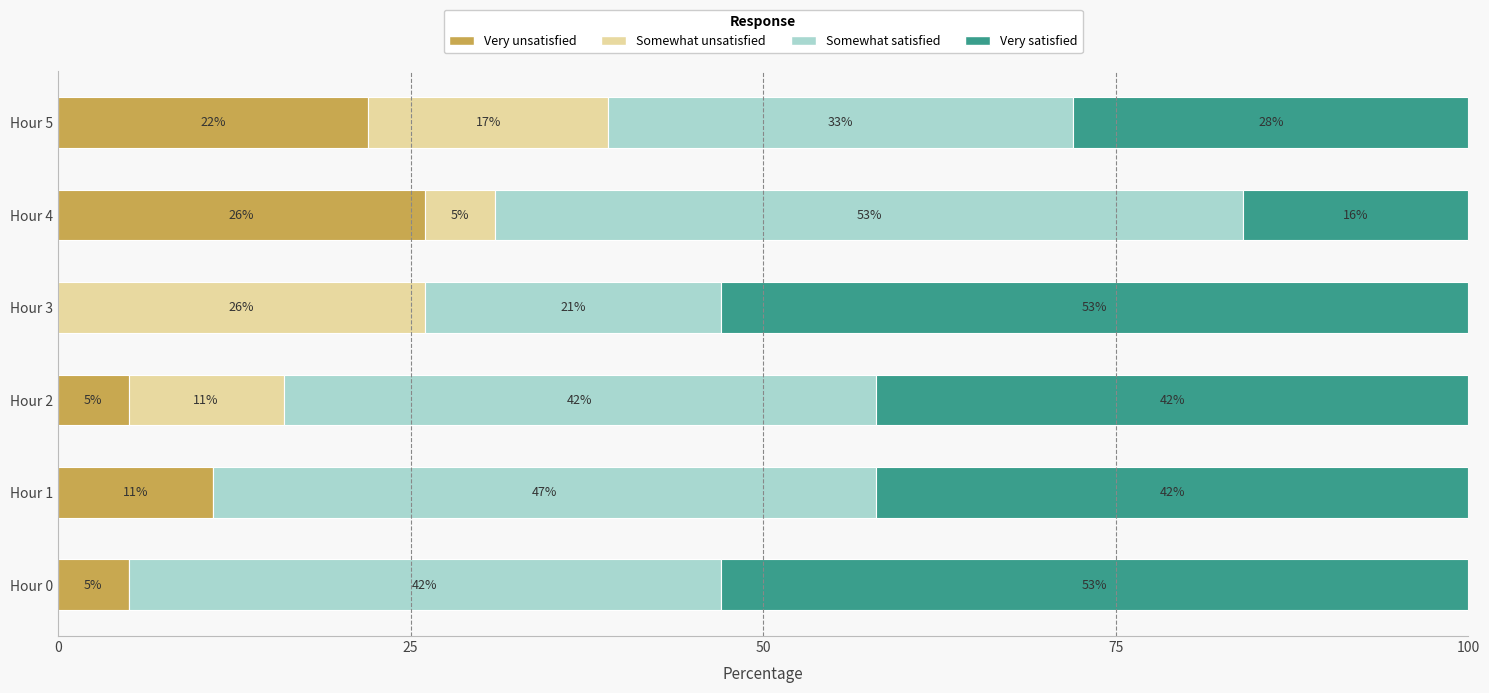

What is the highest value of the Very unsatisfied series?

26